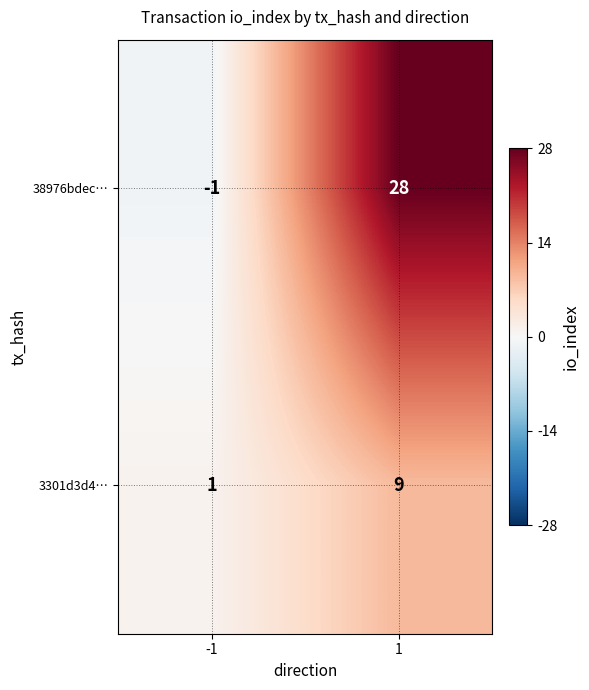

What is the maximum value shown in the chart?

28